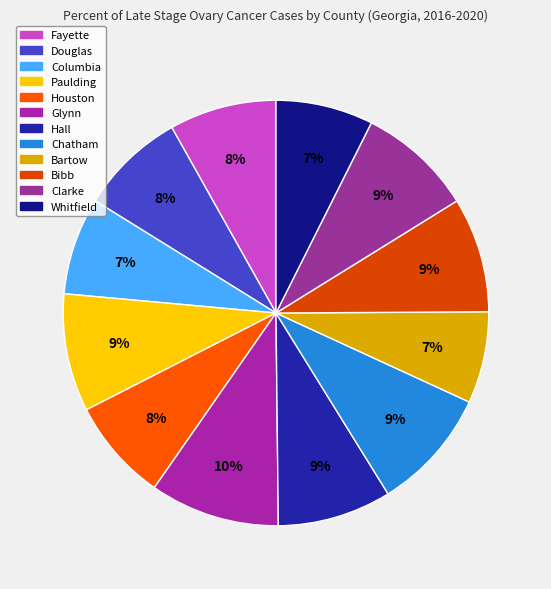

Is there a majority slice in this chart?

No